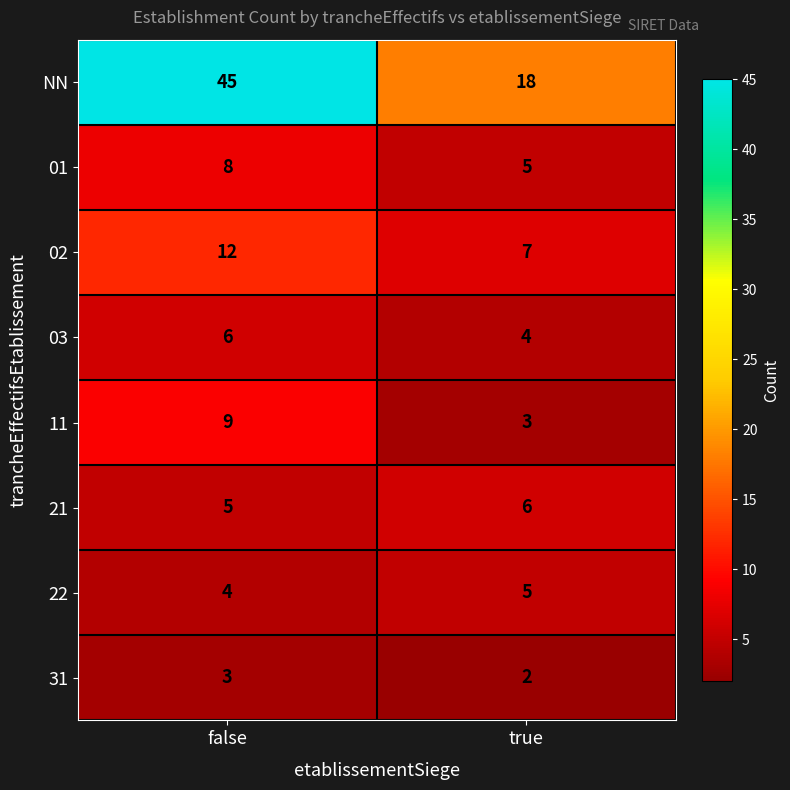

What is the sum of the 03 values at false and true?

10